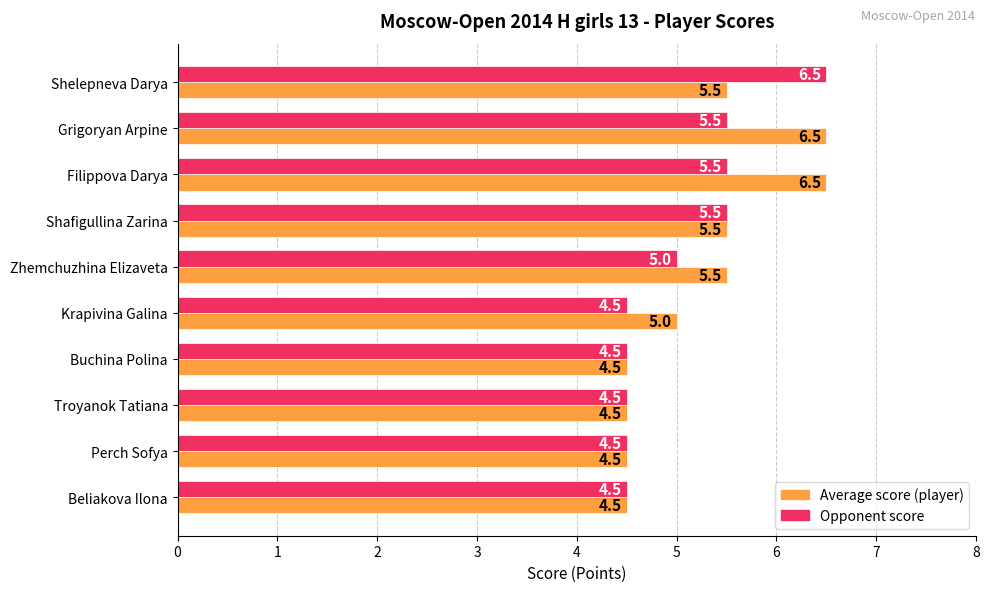

What is the spread (max minus min) of values at Krapivina Galina?

0.5